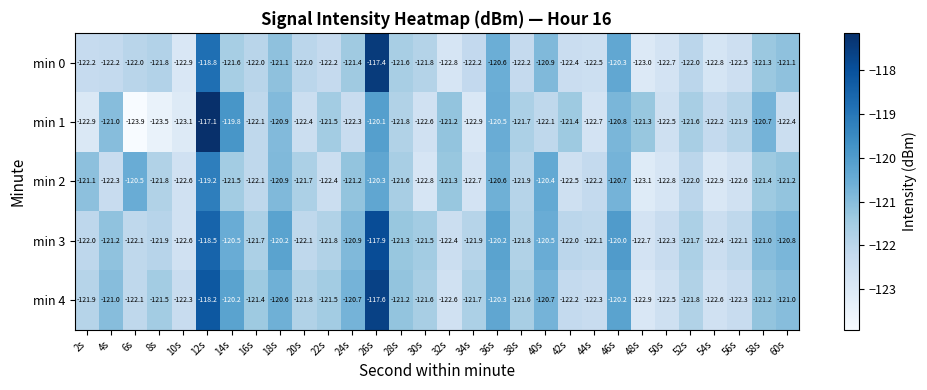

The min 2 series shows -49.9 at 32s. True or false?

False